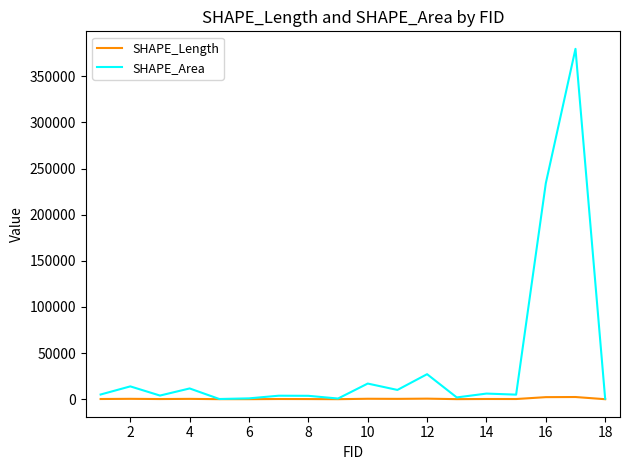

Rank the series by their maximum value, from lowest to highest.

SHAPE_Length, SHAPE_Area